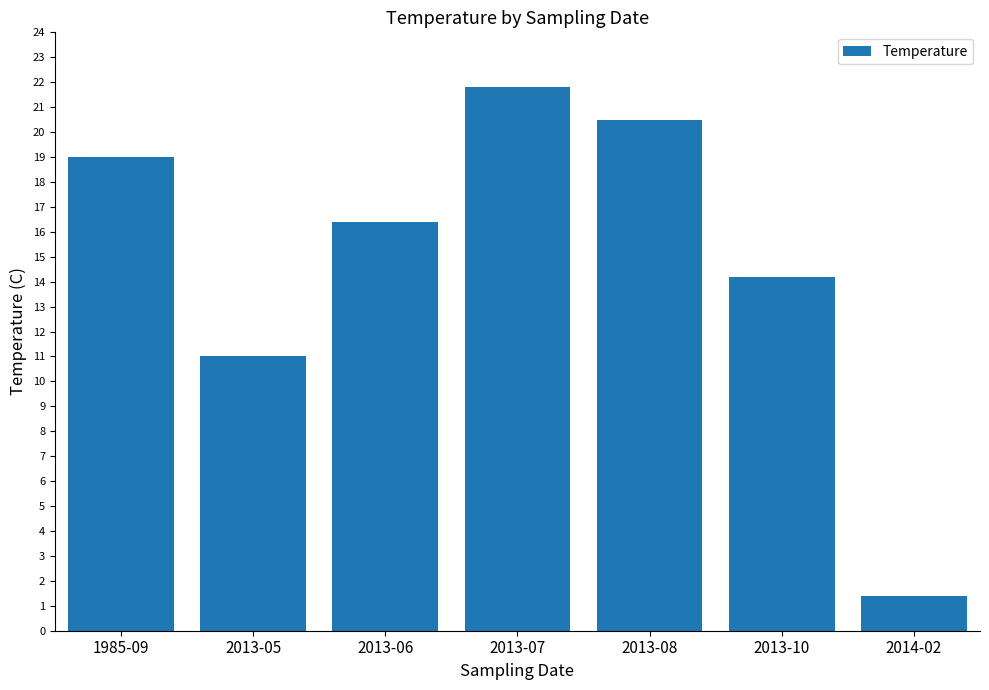

How many distinct data groups are displayed?

1